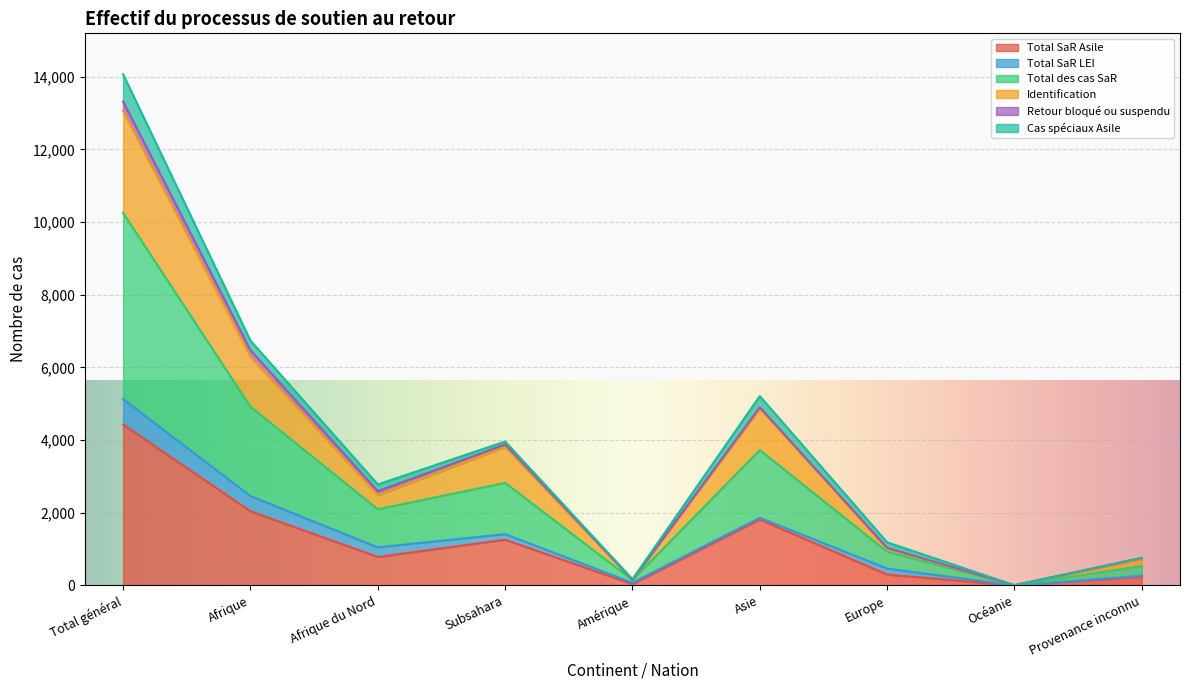

At which label does Total SaR Asile reach its peak?

Total général